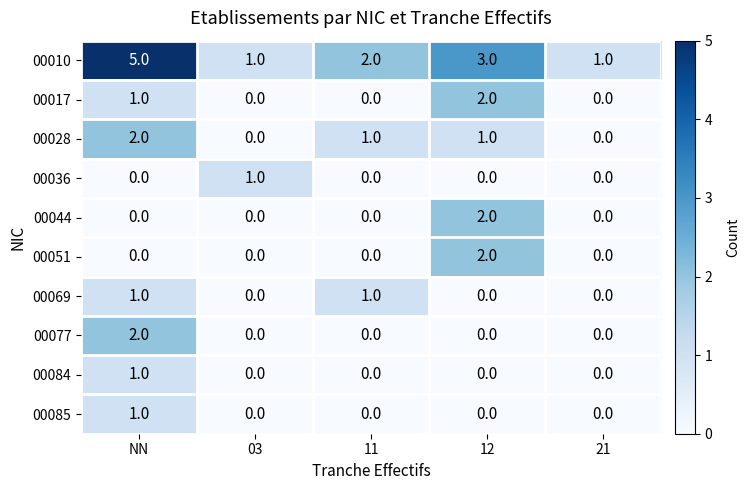

Between NN and 21, which series saw the biggest shift?

00010